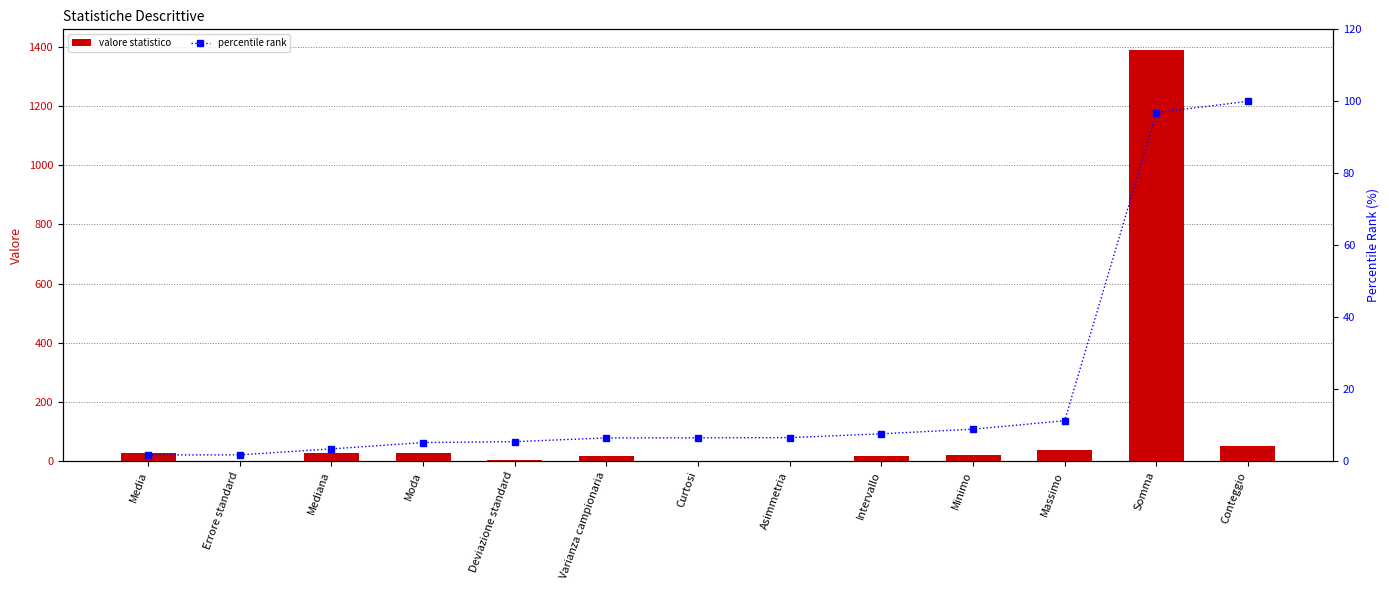

How many groups of bars are there?

13